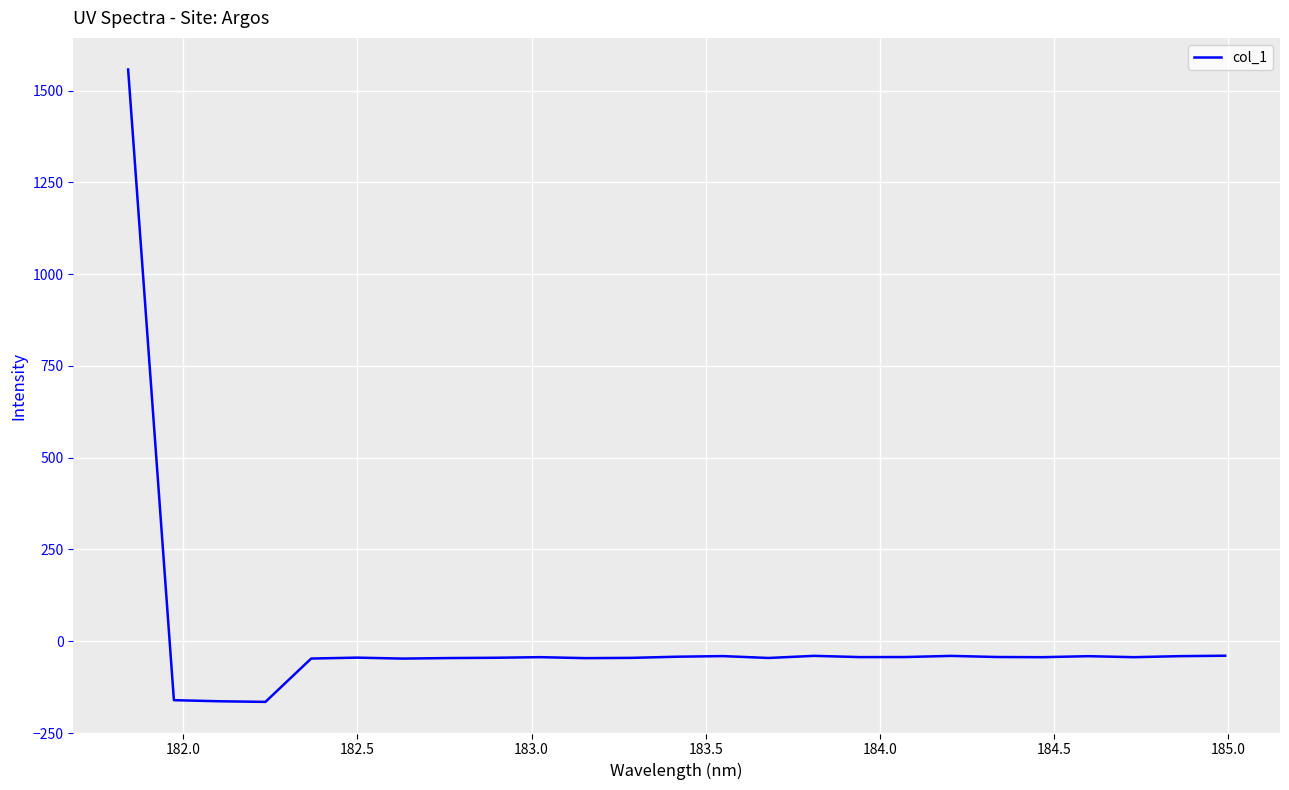

How many lines are shown in the chart?

1